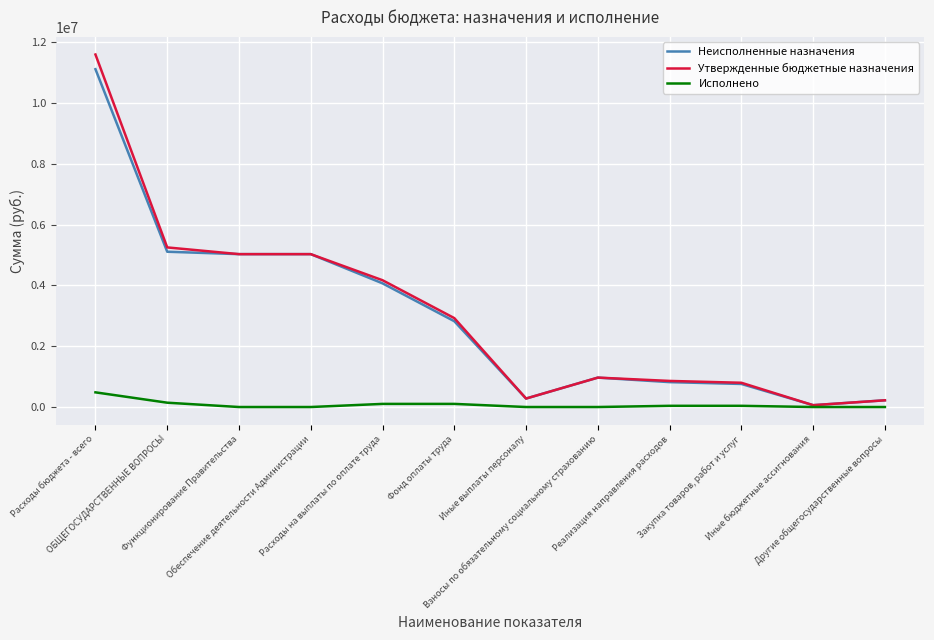

What is the maximum value for Неисполненные назначения?

11106405.4